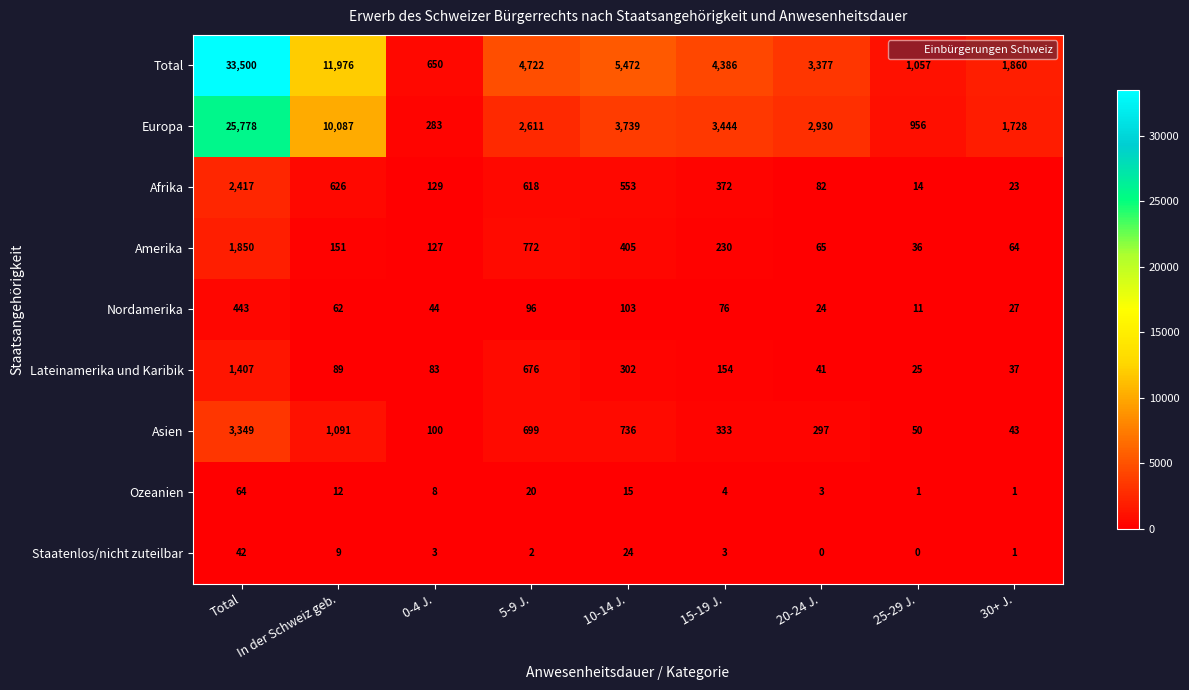

Which series has the largest range (max minus min)?

Total